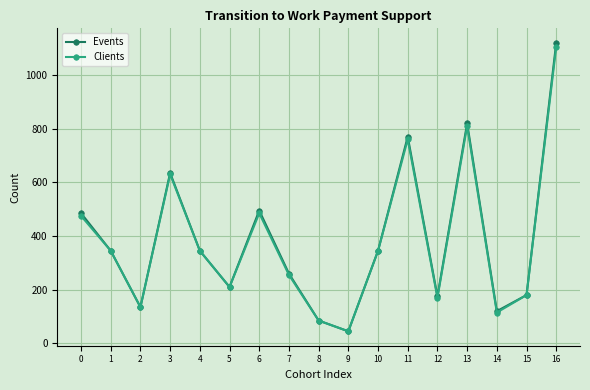

What is the value of the Events point at the 6th from the left?

210